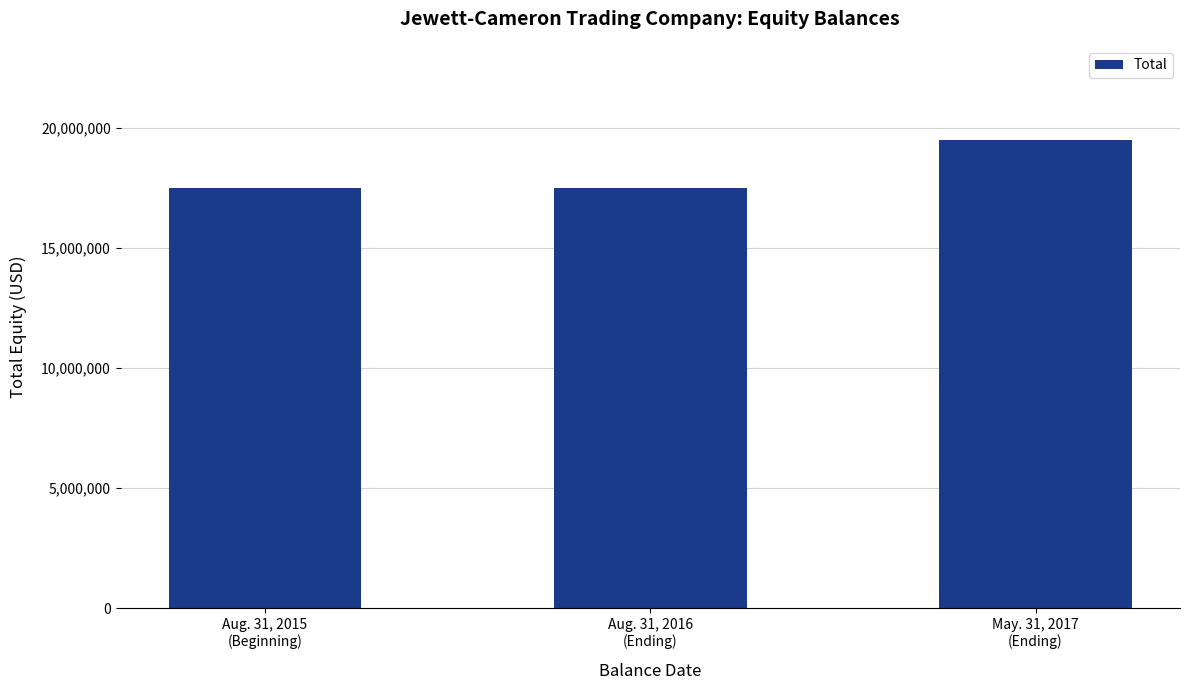

Is it true that the value at Aug. 31, 2015
(Beginning) is 6329921?

False